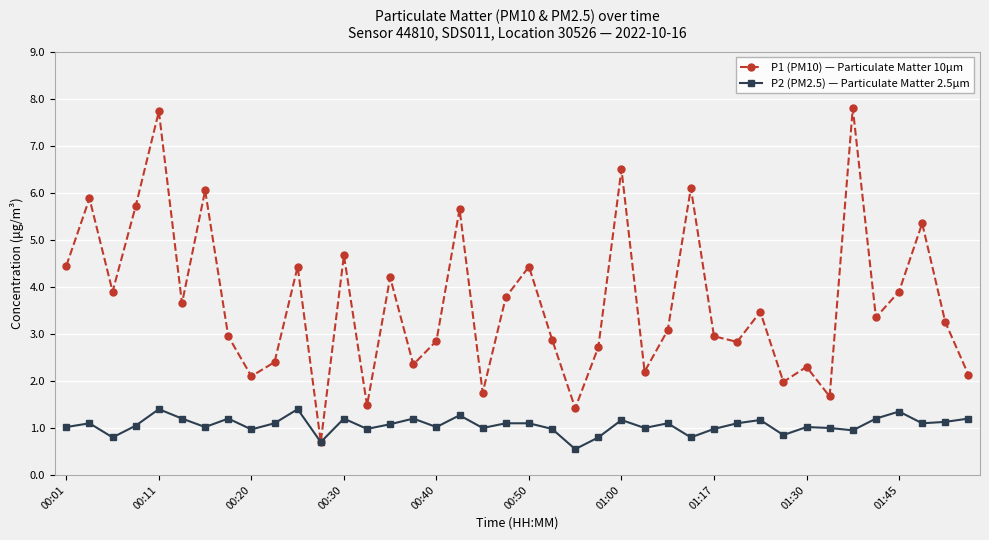

Which series has the largest range (max minus min)?

P1 (PM10) — Particulate Matter 10µm